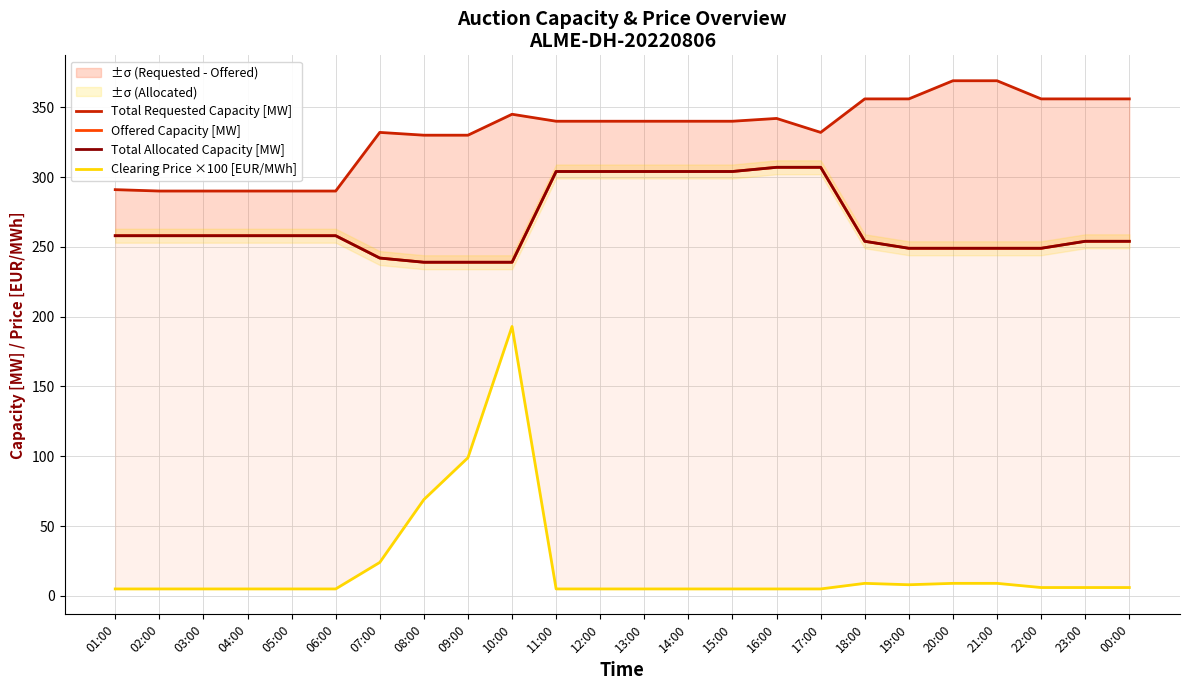

What position from the left is 16:00?

16